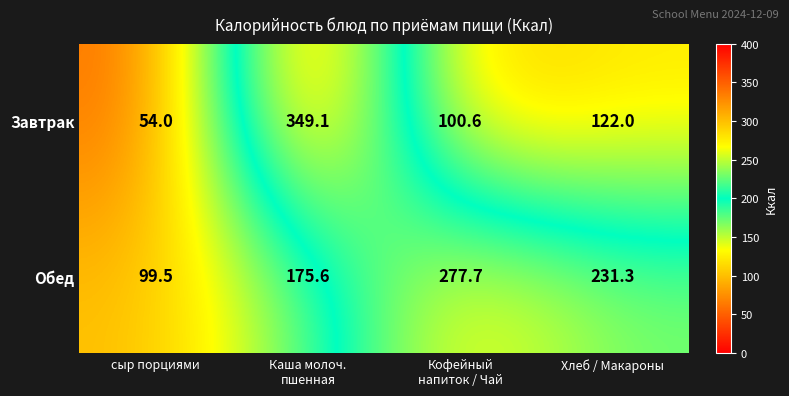

What value does the Завтрак series have at сыр порциями?

54.0